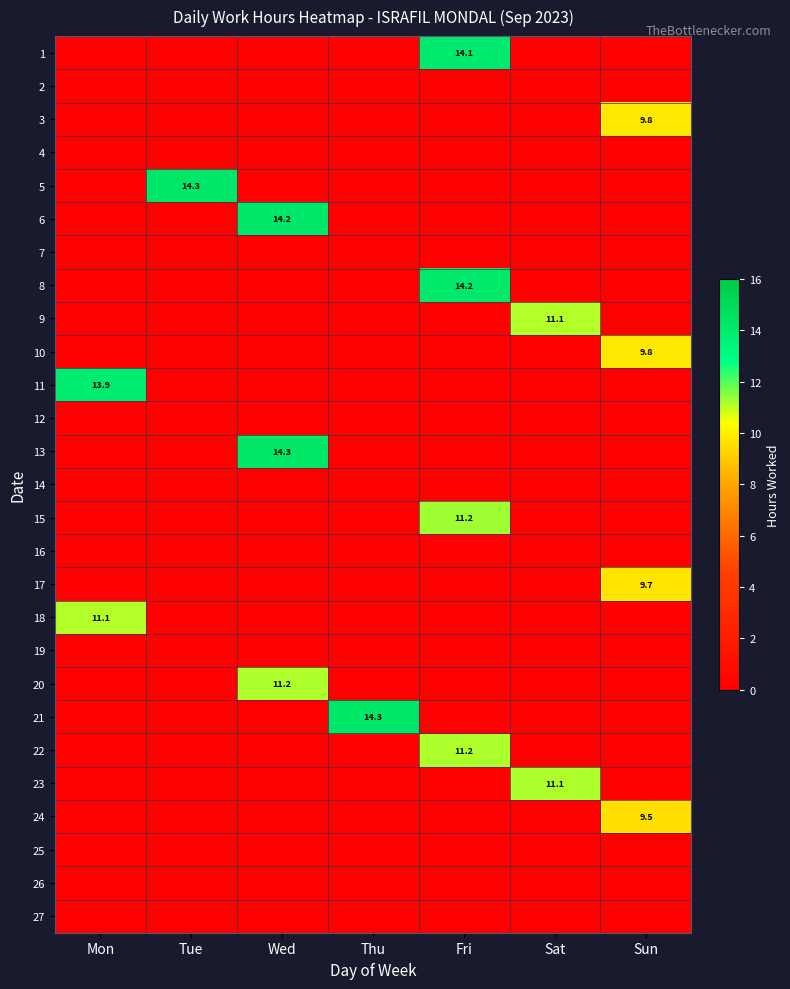

List the series in order of their peak value, highest first.

row_20, row_4, row_12, row_5, row_7, row_0, row_10, row_14, row_19, row_21, row_22, row_8, row_17, row_9, row_2, row_16, row_23, row_1, row_3, row_6, row_11, row_13, row_15, row_18, row_24, row_25, row_26